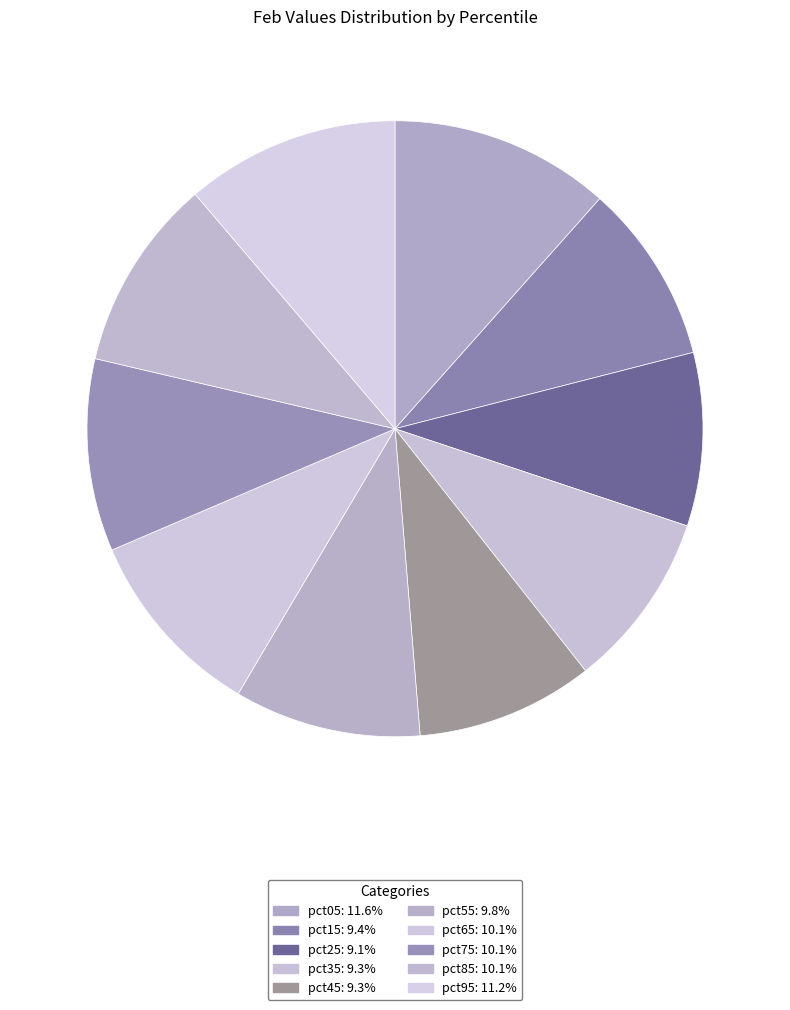

True or false: pct25 accounts for 23% of the total.

False